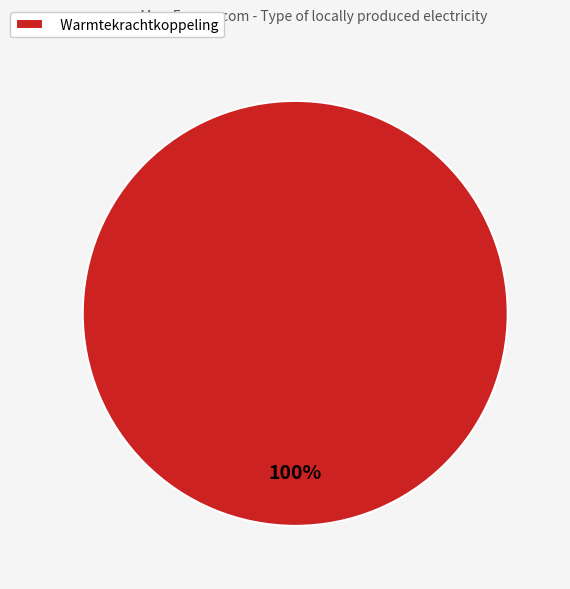

True or false: Warmtekrachtkoppeling accounts for 86% of the total.

False